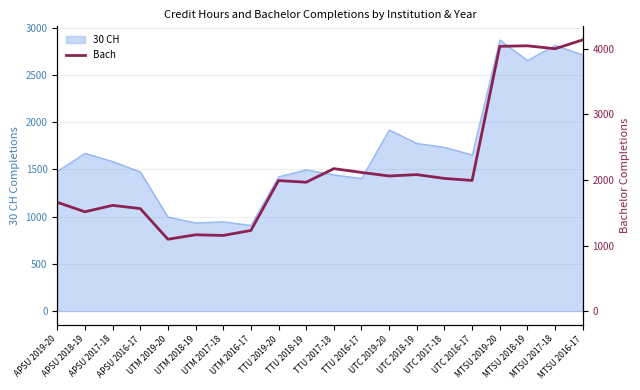

Is it true that the value at TTU 2016-17 is 1302?

False